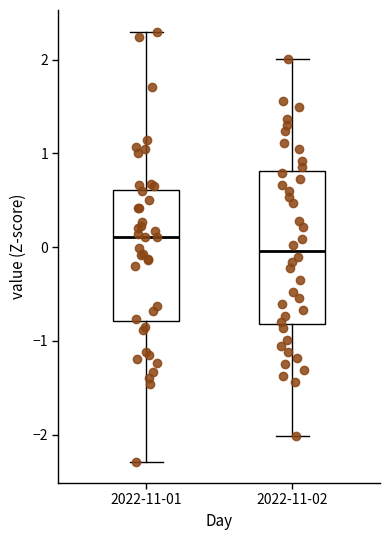

Comparing the boxes themselves (not the whiskers), which one is the tallest?

2022-11-02